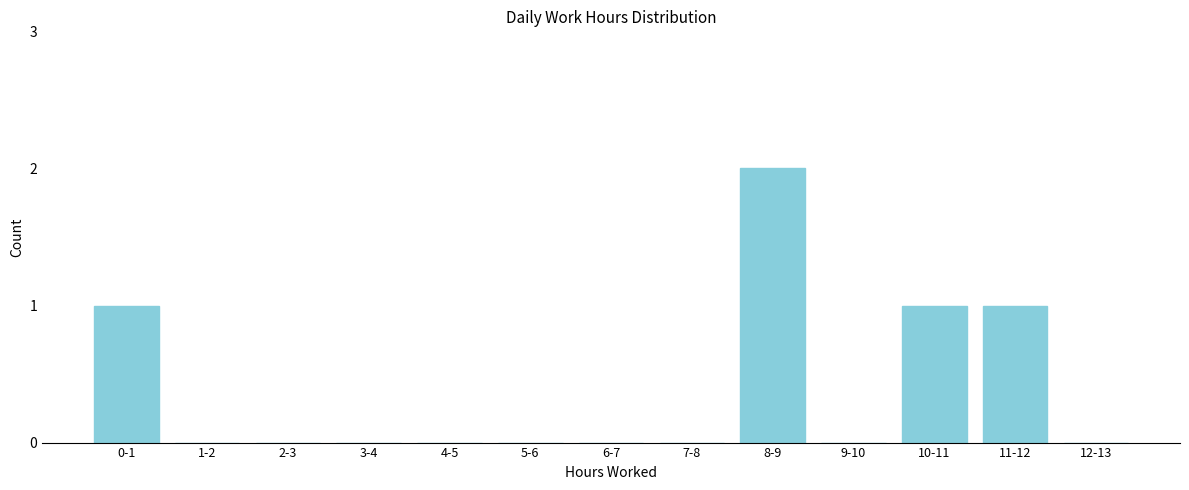

Reading right to left, transcribe all the data shown in this chart.

12-13=0	11-12=1	10-11=1	9-10=0	8-9=2	7-8=0	6-7=0	5-6=0	4-5=0	3-4=0	2-3=0	1-2=0	0-1=1